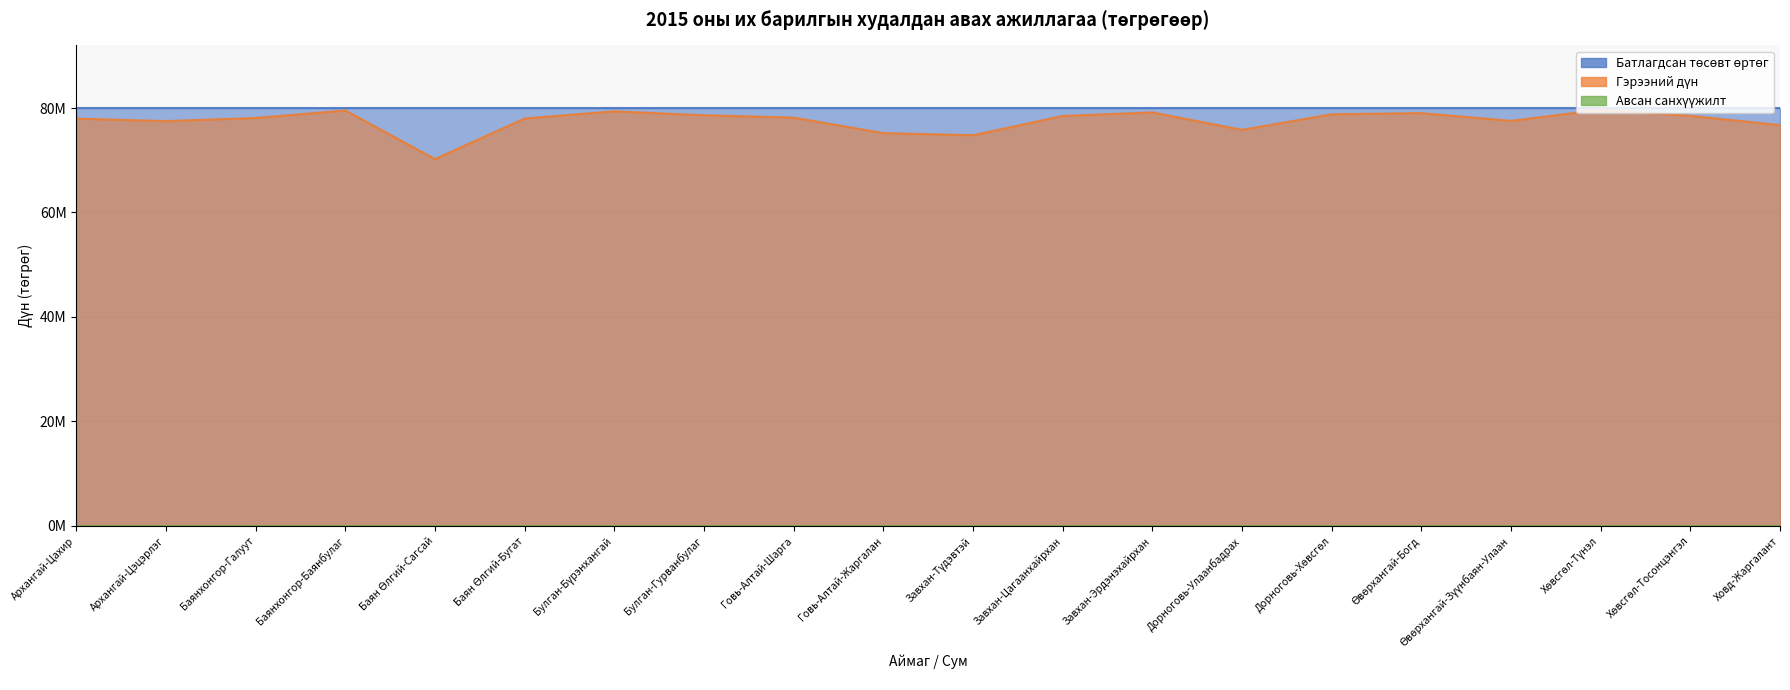

At how many categories does at least one series exceed 18953902?

20